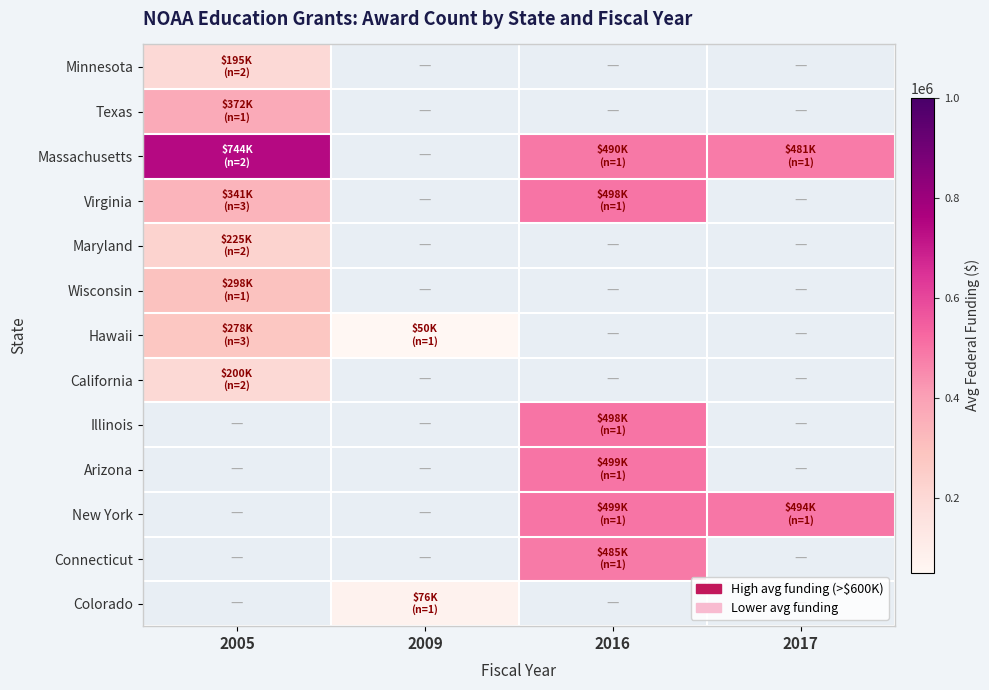

Is it true that California equals 130636.0 at 2005?

False